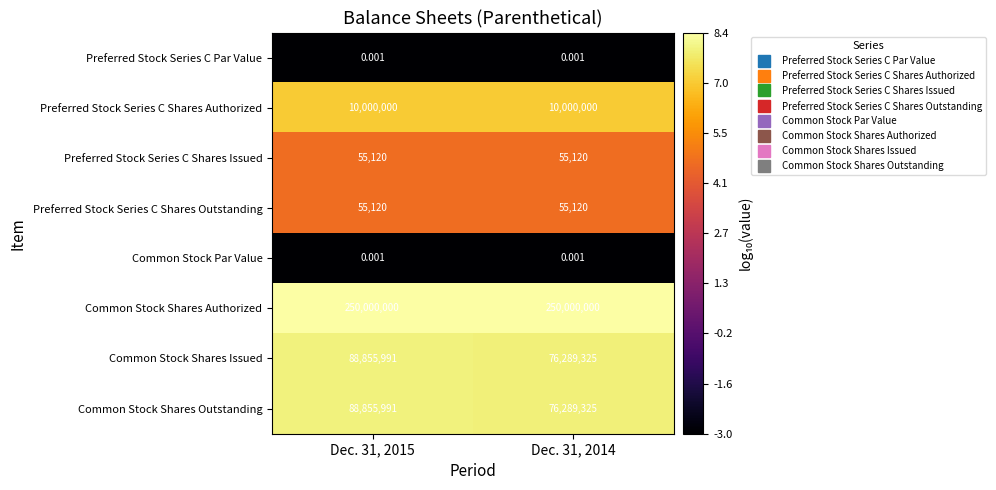

Which series has the largest total across all categories?

Common Stock Shares Authorized